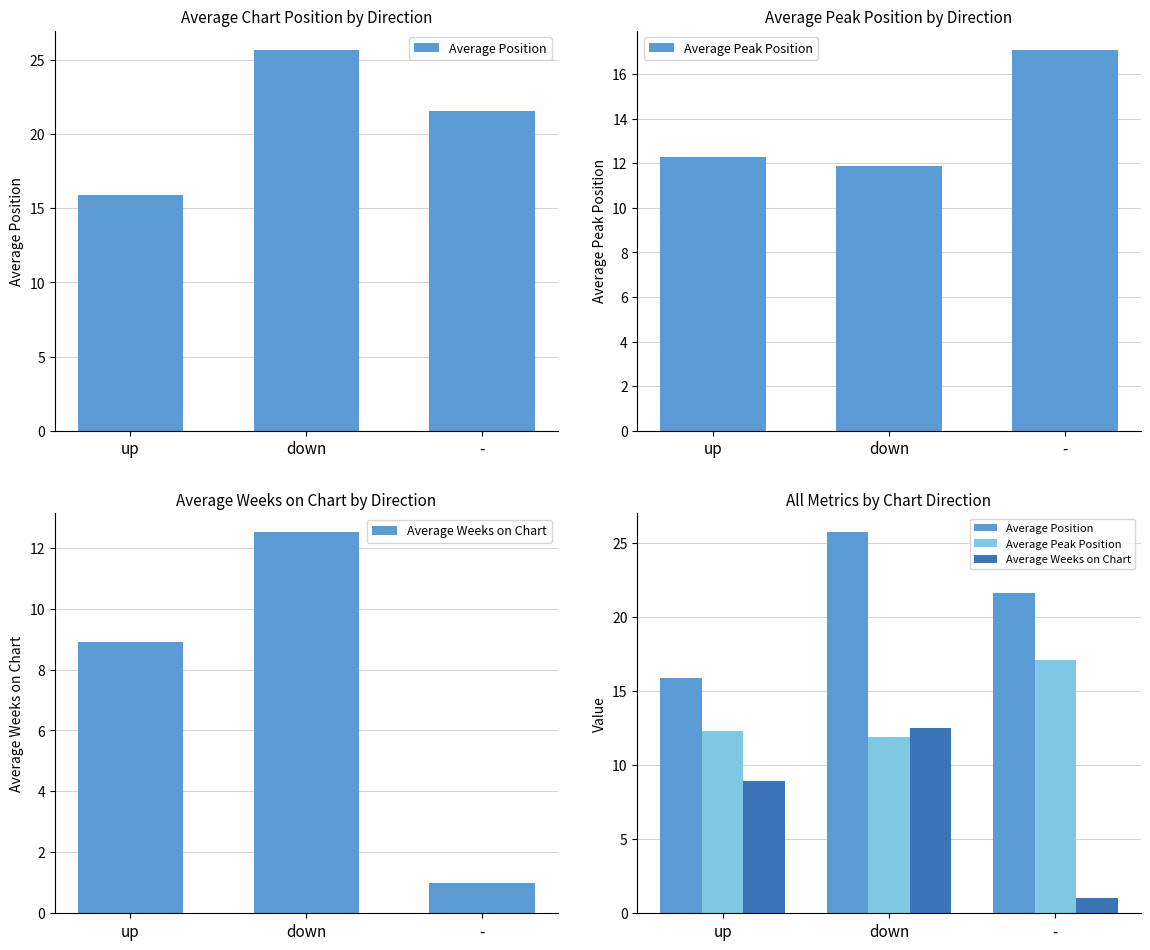

What is the value of the Average Weeks on Chart bar at the 1st from the left?

8.9